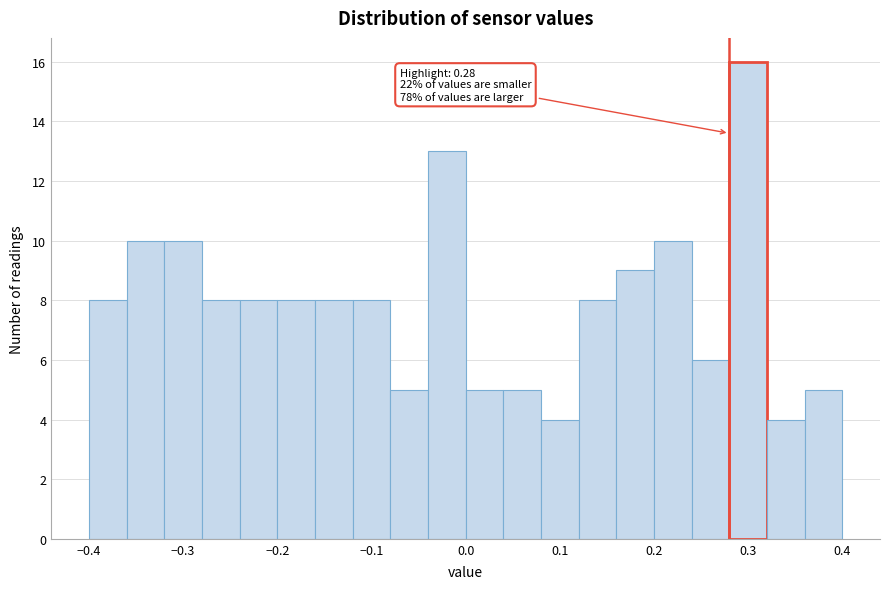

Which range on the x-axis has the tallest bar?

0.28 to 0.32